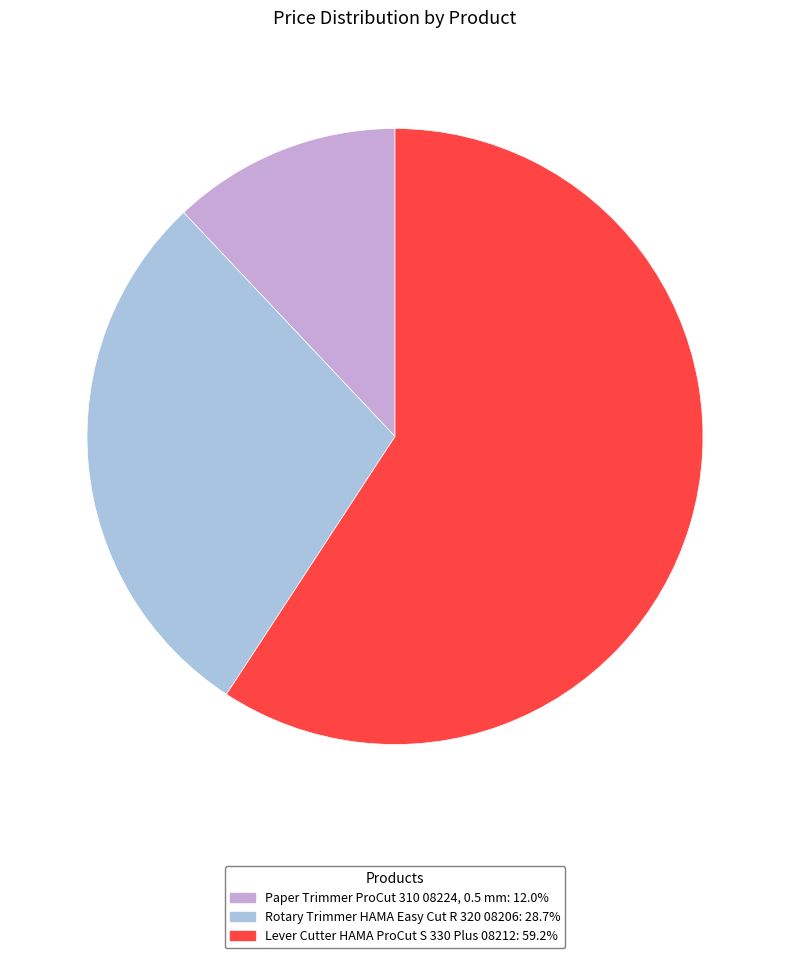

Is the sum of Rotary Trimmer HAMA Easy Cut R 320 08206: 28.7% and Paper Trimmer ProCut 310 08224, 0.5 mm: 12.0% greater than half?

No